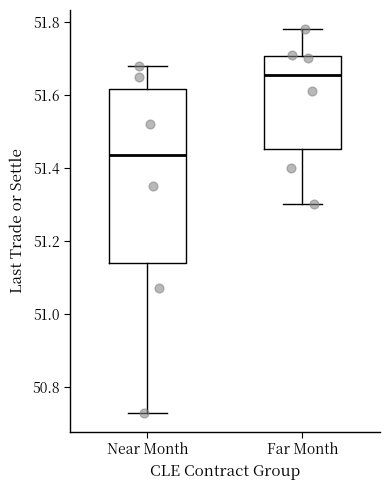

Comparing the boxes themselves (not the whiskers), which one is the tallest?

Near Month